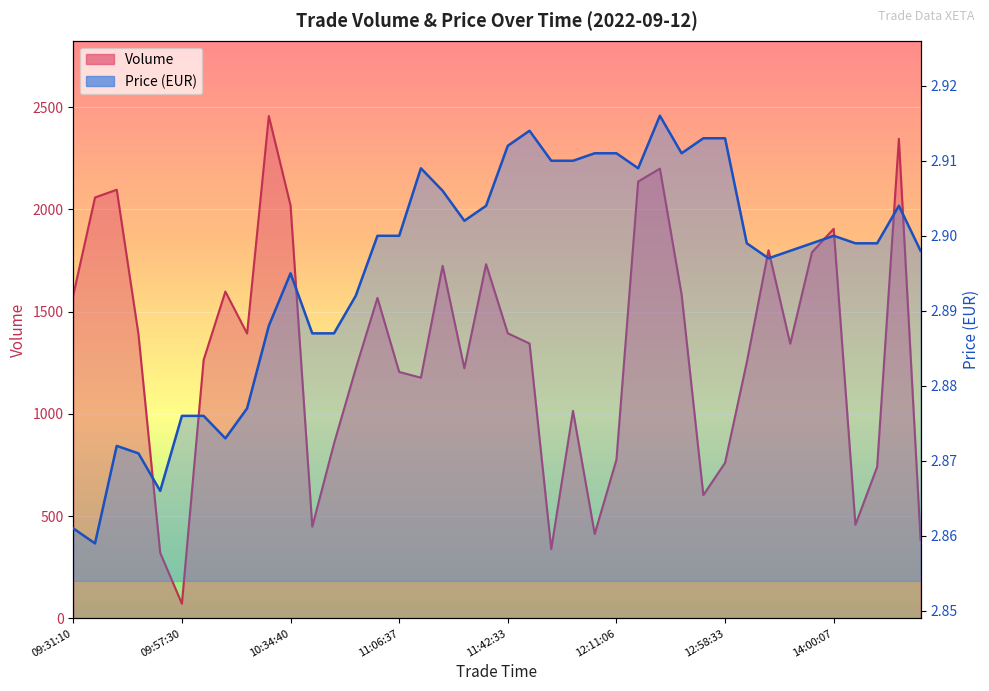

What is the total value across all series at 11:58:49?

341.9